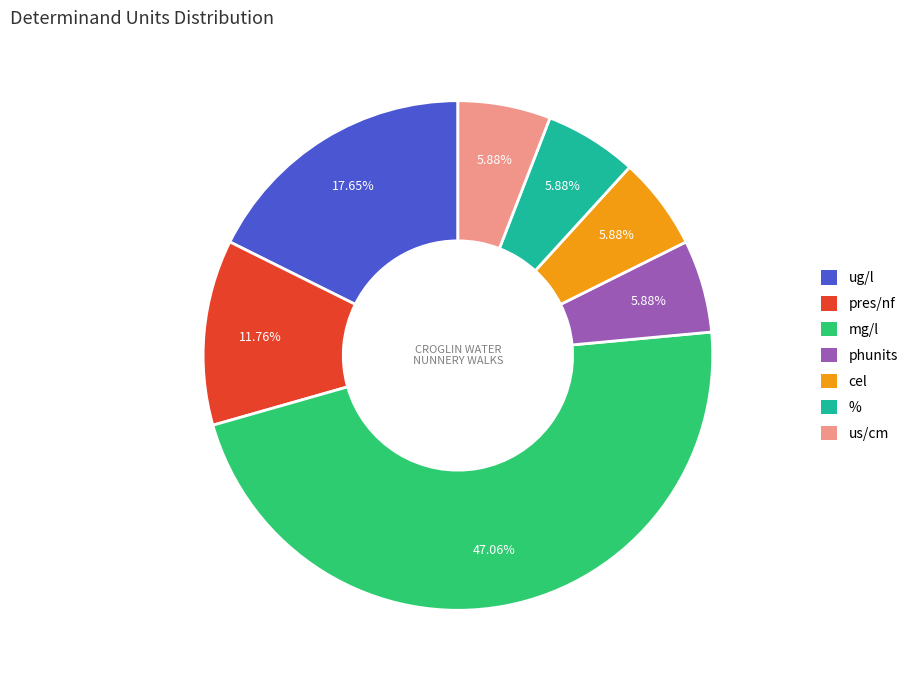

Between ug/l and %, which is larger?

ug/l